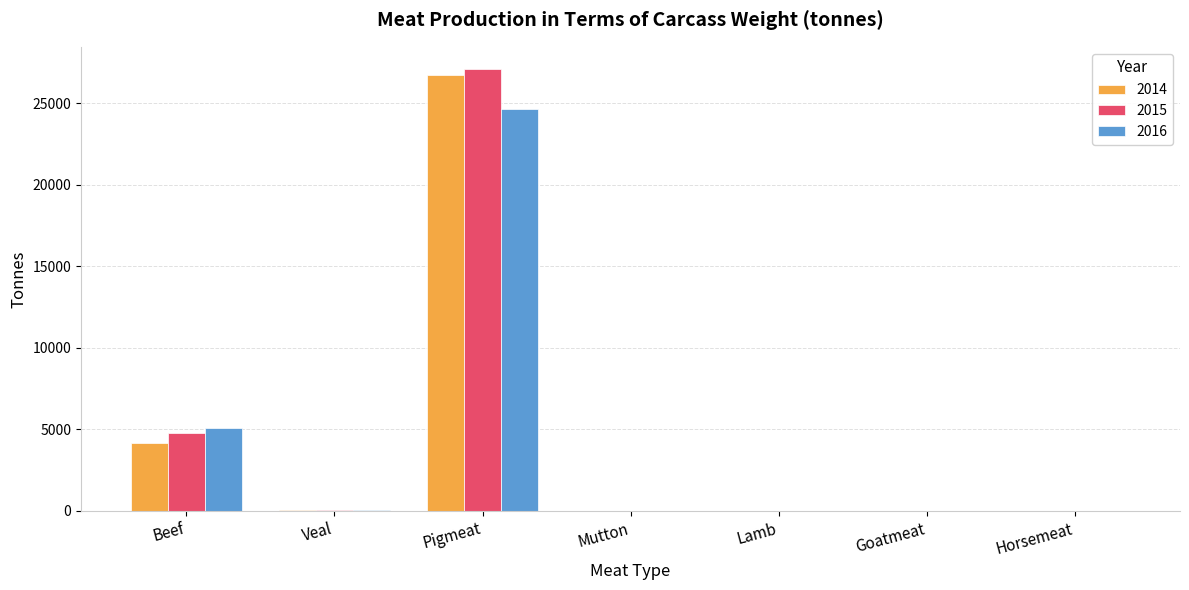

At which category is the sum across all series the highest?

Pigmeat